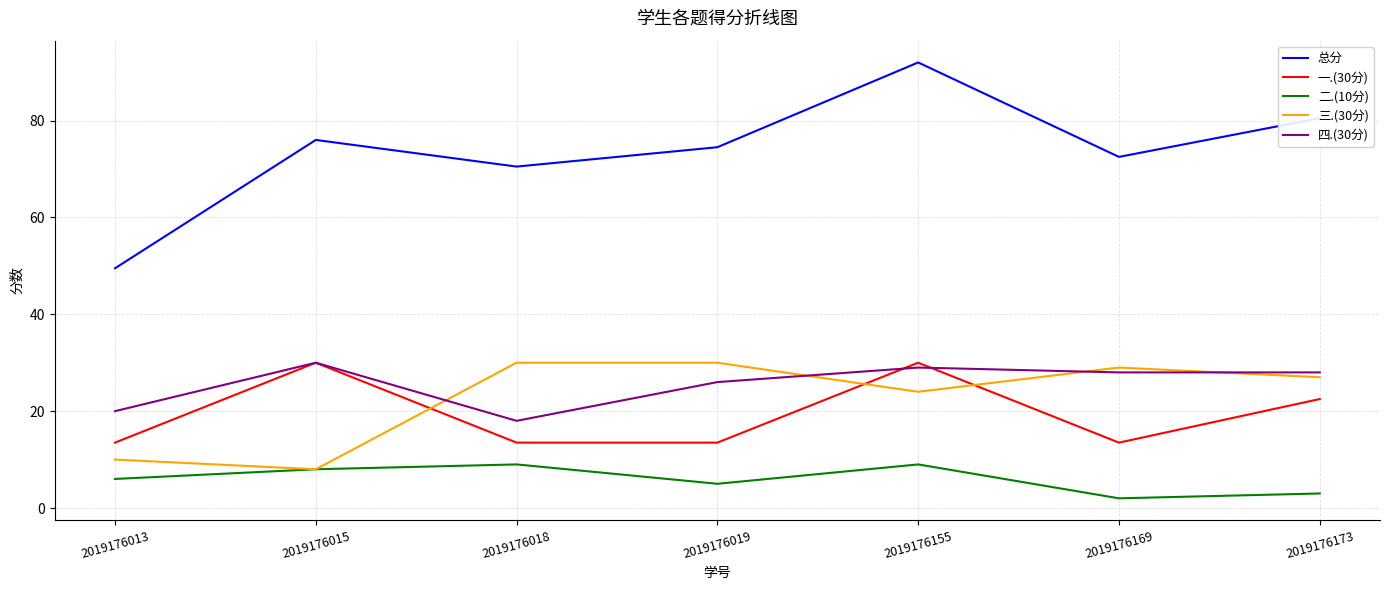

The 二.(10分) series shows 2.0 at 2019176169. True or false?

True